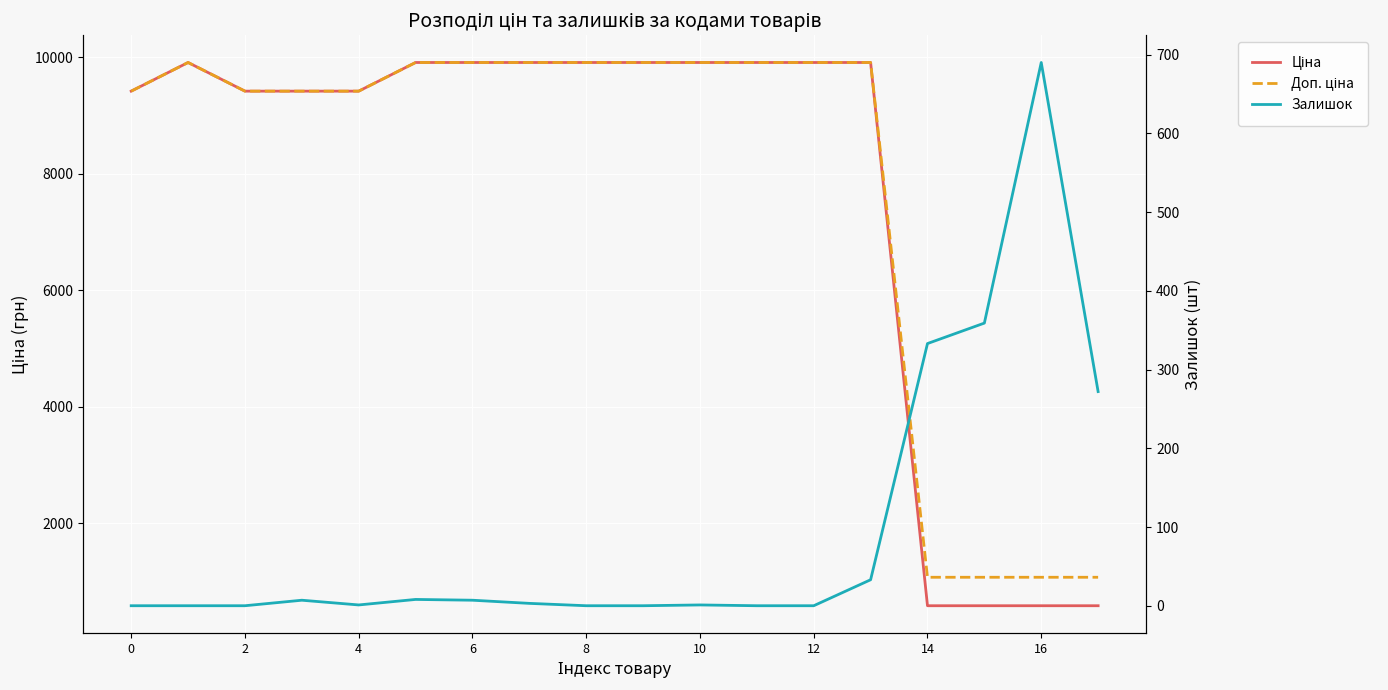

Between which two adjacent categories do Залишок and Ціна first intersect?

15 and 16